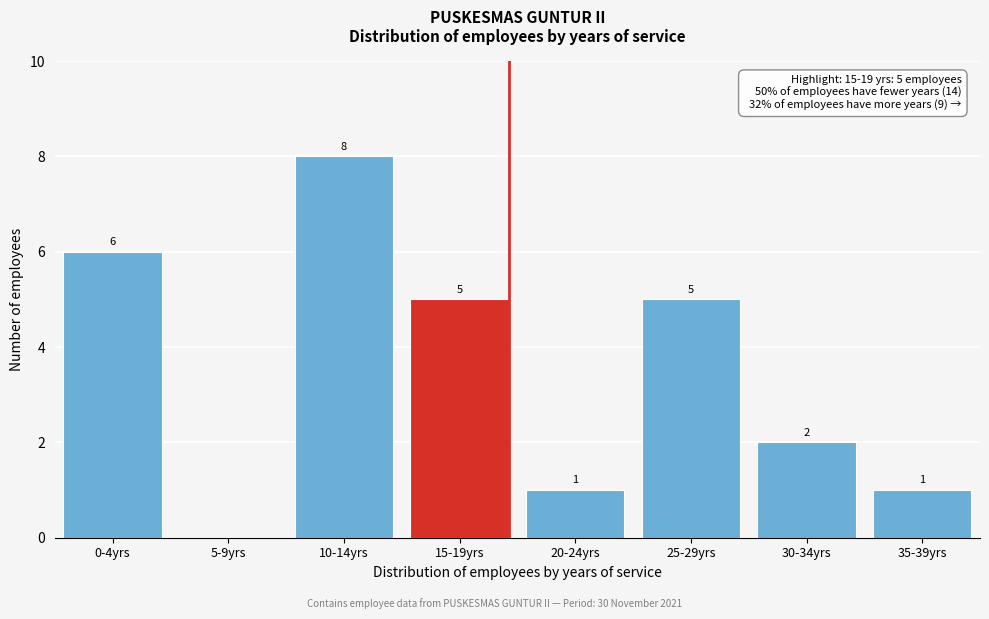

Reading left to right, extract all data points from this chart.

0-4yrs=6	5-9yrs=0	10-14yrs=8	15-19yrs=5	20-24yrs=1	25-29yrs=5	30-34yrs=2	35-39yrs=1